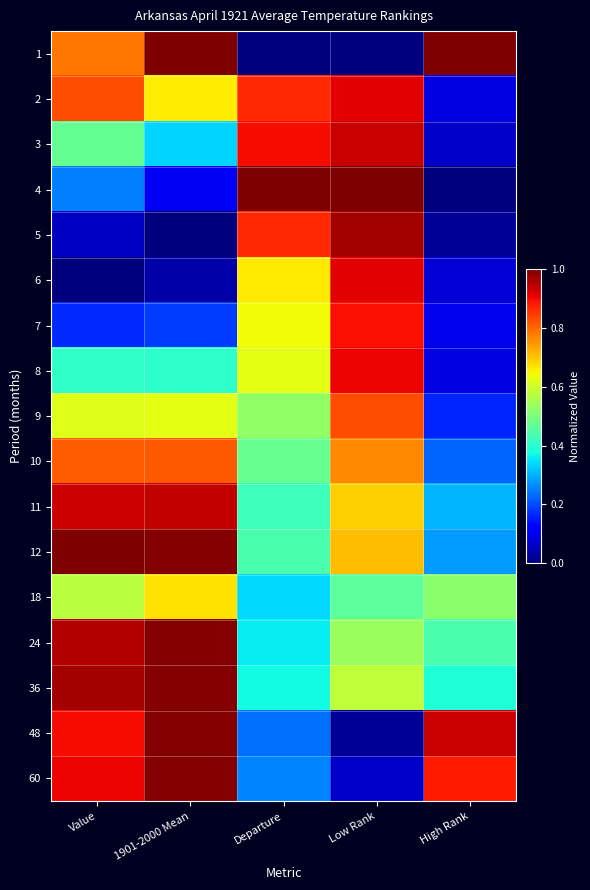

What is the total value across all series at 1901-2000 Mean?

10.7